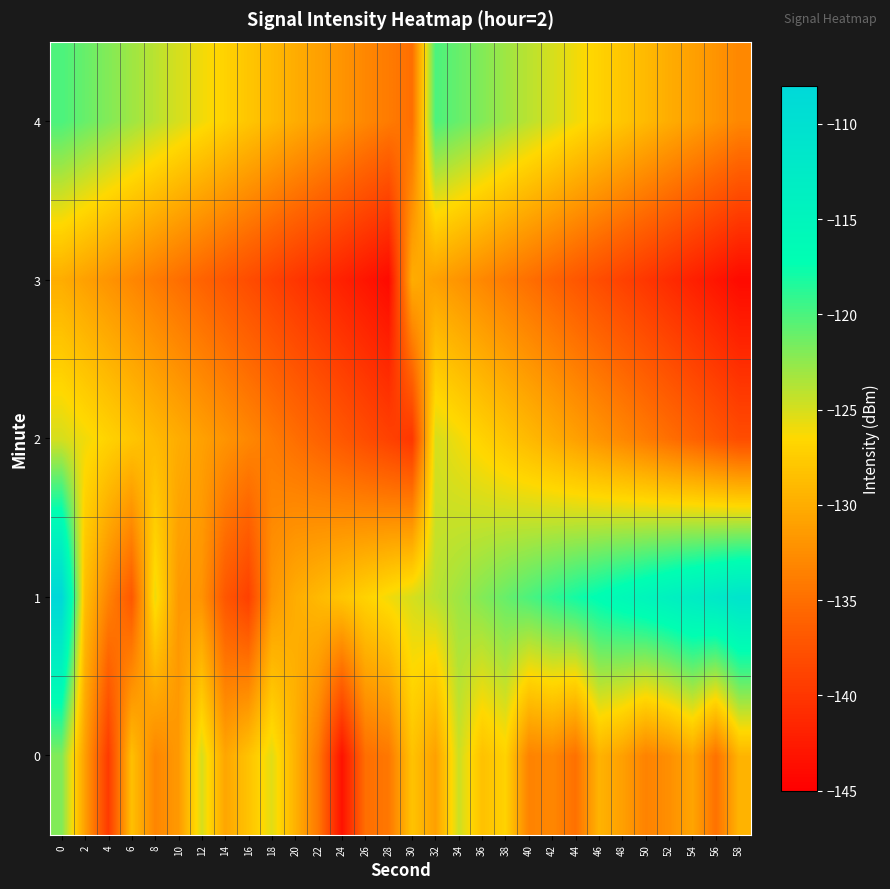

Reading right to left, extract all data points from this chart.

0: 58=-129.4	56=-134.8	54=-130.6	52=-132.4	50=-133.4	48=-131.0	46=-129.5	44=-134.8	42=-133.0	40=-133.4	38=-127.0	36=-128.4	34=-124.6	32=-131.0	30=-128.2	28=-134.3	26=-135.0	24=-143.3	22=-134.3	20=-129.6	18=-125.4	16=-128.3	14=-130.6	12=-125.0	10=-131.6	8=-133.1	6=-128.5	4=-139.6	2=-131.1	0=-121.9
1: 58=-111.0	56=-112.0	54=-113.0	52=-114.0	50=-115.0	48=-116.0	46=-117.0	44=-118.0	42=-119.0	40=-120.0	38=-121.0	36=-122.0	34=-123.0	32=-124.0	30=-125.0	28=-126.0	26=-127.0	24=-128.0	22=-129.0	20=-130.0	18=-131.7	16=-139.1	14=-137.1	12=-132.1	10=-131.6	8=-125.8	6=-137.0	4=-133.3	2=-128.6	0=-108.1
2: 58=-138.0	56=-137.0	54=-136.0	52=-135.0	50=-134.0	48=-133.0	46=-132.0	44=-131.0	42=-130.0	40=-129.0	38=-128.0	36=-127.0	34=-126.0	32=-125.0	30=-140.0	28=-139.0	26=-138.0	24=-137.0	22=-136.0	20=-135.0	18=-134.0	16=-133.0	14=-132.0	12=-131.0	10=-130.0	8=-129.0	6=-128.0	4=-127.0	2=-126.0	0=-125.0
3: 58=-144.0	56=-143.0	54=-142.0	52=-141.0	50=-140.0	48=-139.0	46=-138.0	44=-137.0	42=-136.0	40=-135.0	38=-134.0	36=-133.0	34=-132.0	32=-131.0	30=-130.0	28=-144.0	26=-143.0	24=-142.0	22=-141.0	20=-140.0	18=-139.0	16=-138.0	14=-137.0	12=-136.0	10=-135.0	8=-134.0	6=-133.0	4=-132.0	2=-131.0	0=-130.0
4: 58=-133.0	56=-132.0	54=-131.0	52=-130.0	50=-129.0	48=-128.0	46=-127.0	44=-126.0	42=-125.0	40=-124.0	38=-123.0	36=-122.0	34=-121.0	32=-120.0	30=-135.0	28=-134.0	26=-133.0	24=-132.0	22=-131.0	20=-130.0	18=-129.0	16=-128.0	14=-127.0	12=-126.0	10=-125.0	8=-124.0	6=-123.0	4=-122.0	2=-121.0	0=-120.0